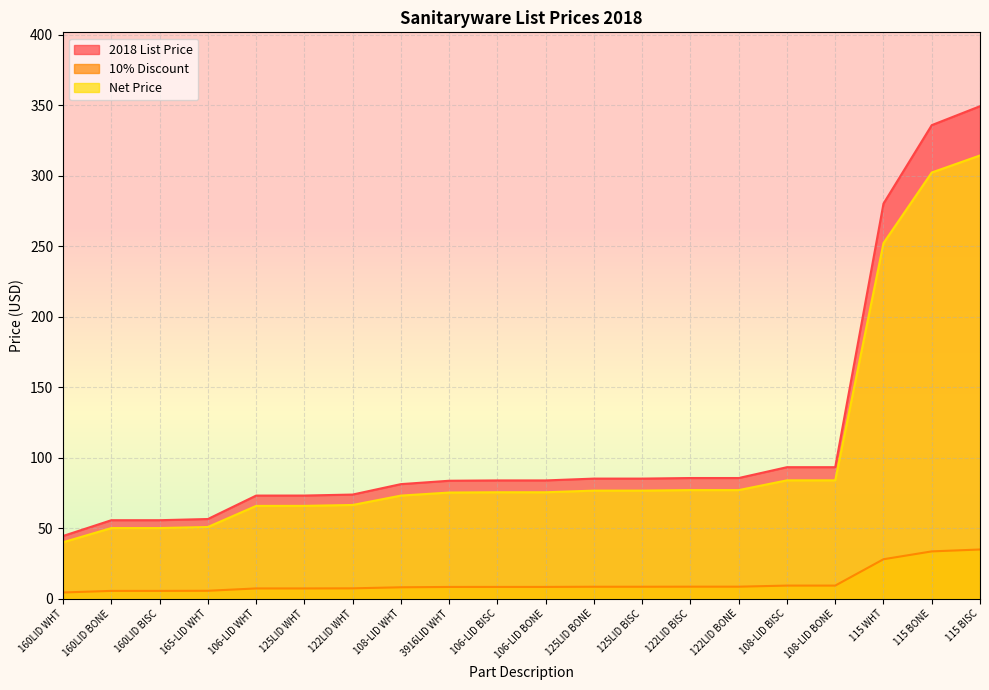

Which series changed the most between 160LID BONE and 115 WHT?

2018 List Price